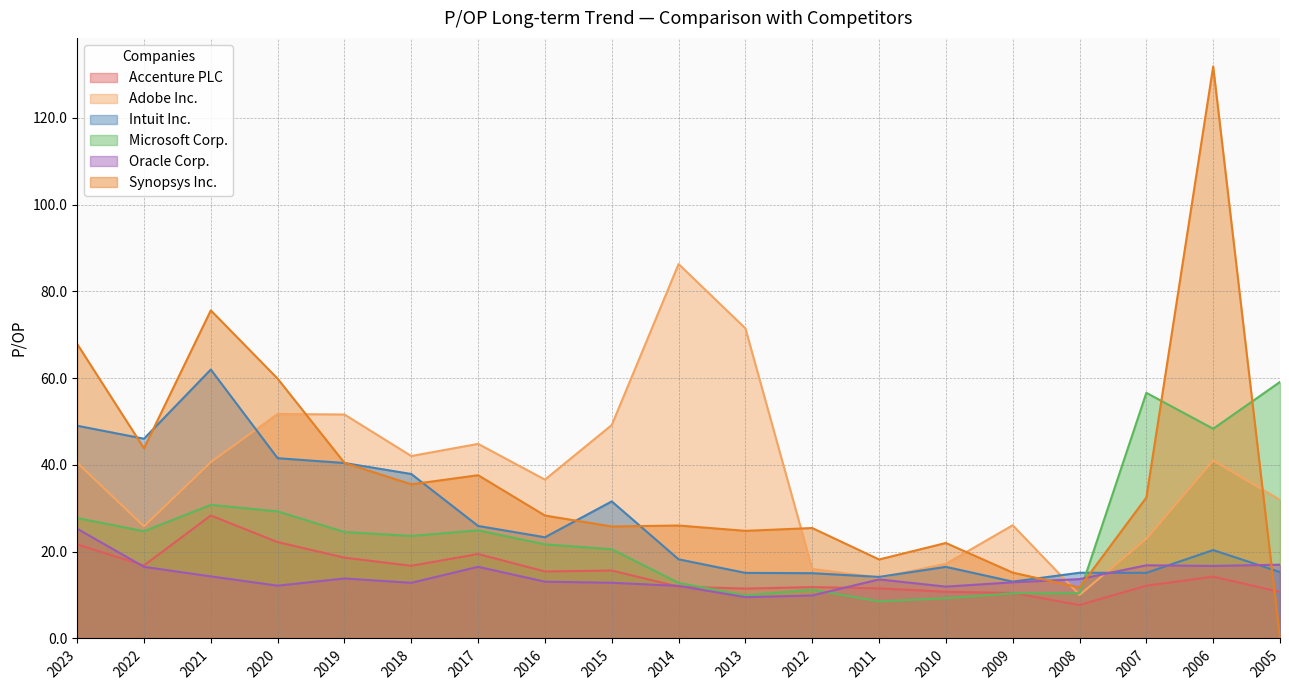

How many lines are shown in the chart?

6